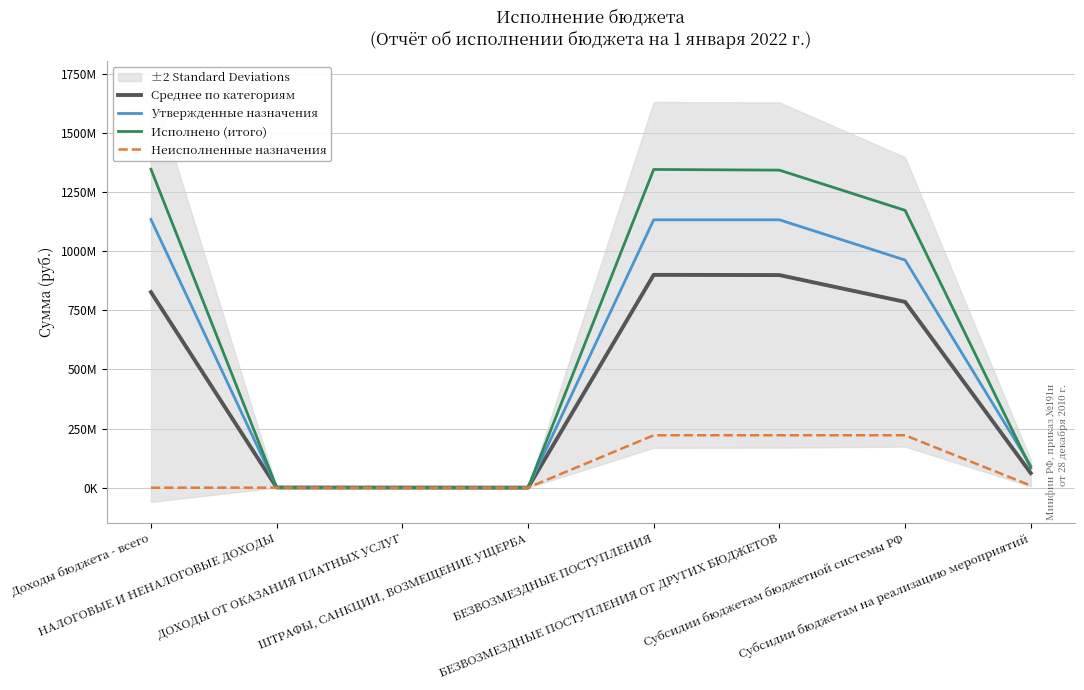

What is the total value across all series at Доходы бюджета - всего?

3306632410.5